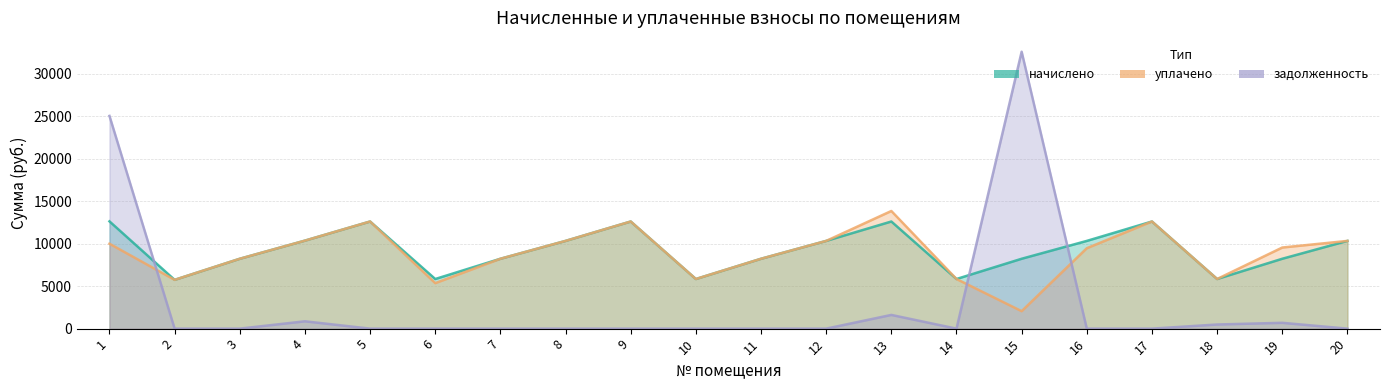

How many interior local peaks does the начислено series have?

4